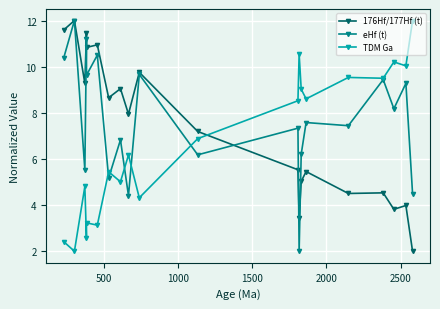

True or false: eHf (t) has more than 0 interior local peaks.

True